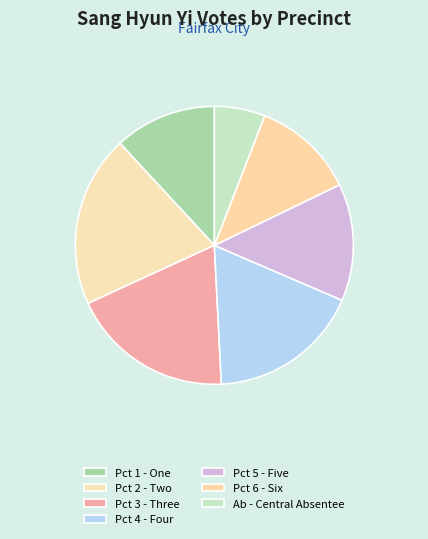

To the nearest percent, what is the combined percentage of Pct 2 - Two and Ab - Central Absentee?

26%